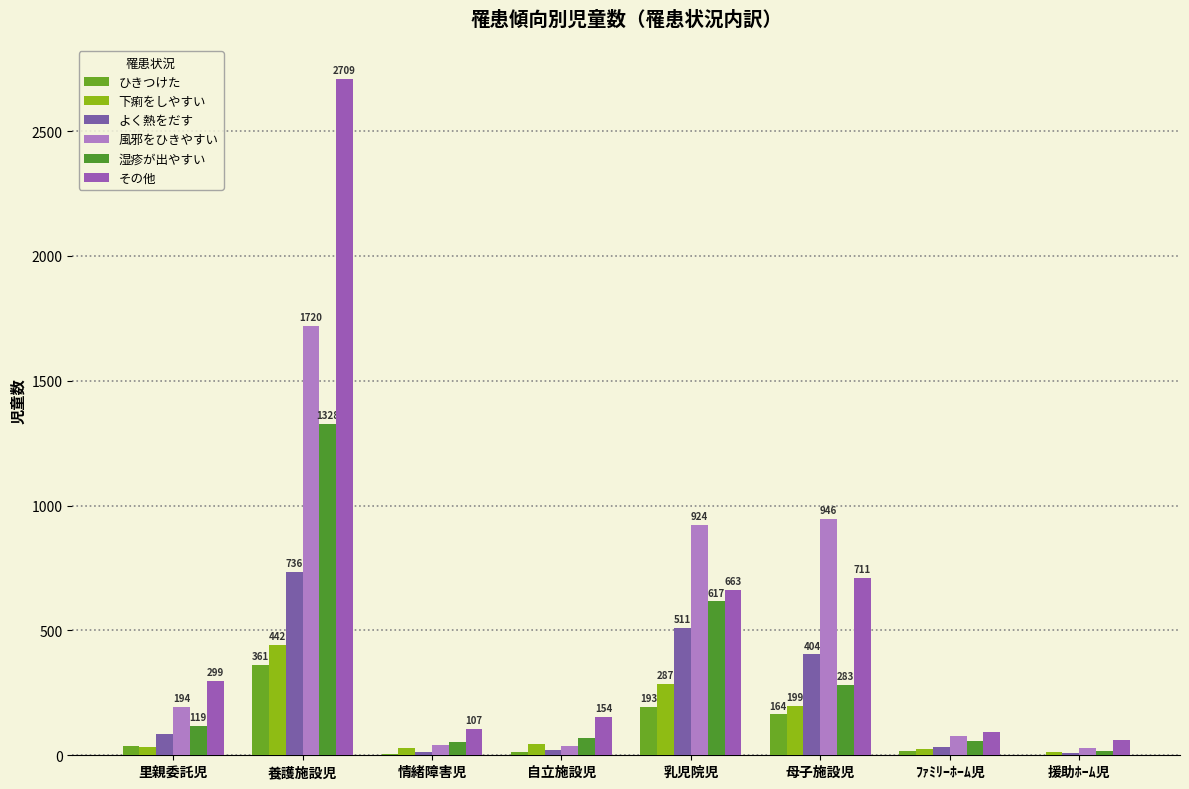

True or false: 湿疹が出やすい has a value of 55 at 情緒障害児.

True